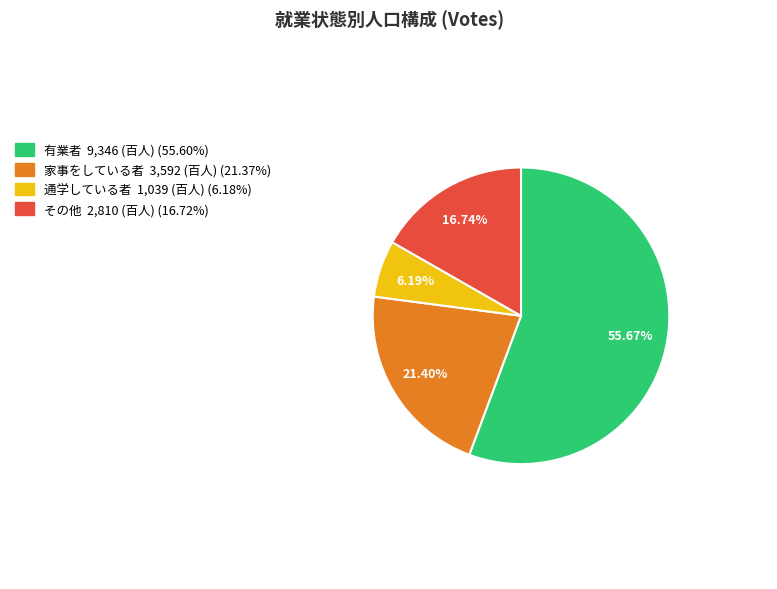

To the nearest percent, what portion does 有業者 represent?

56%